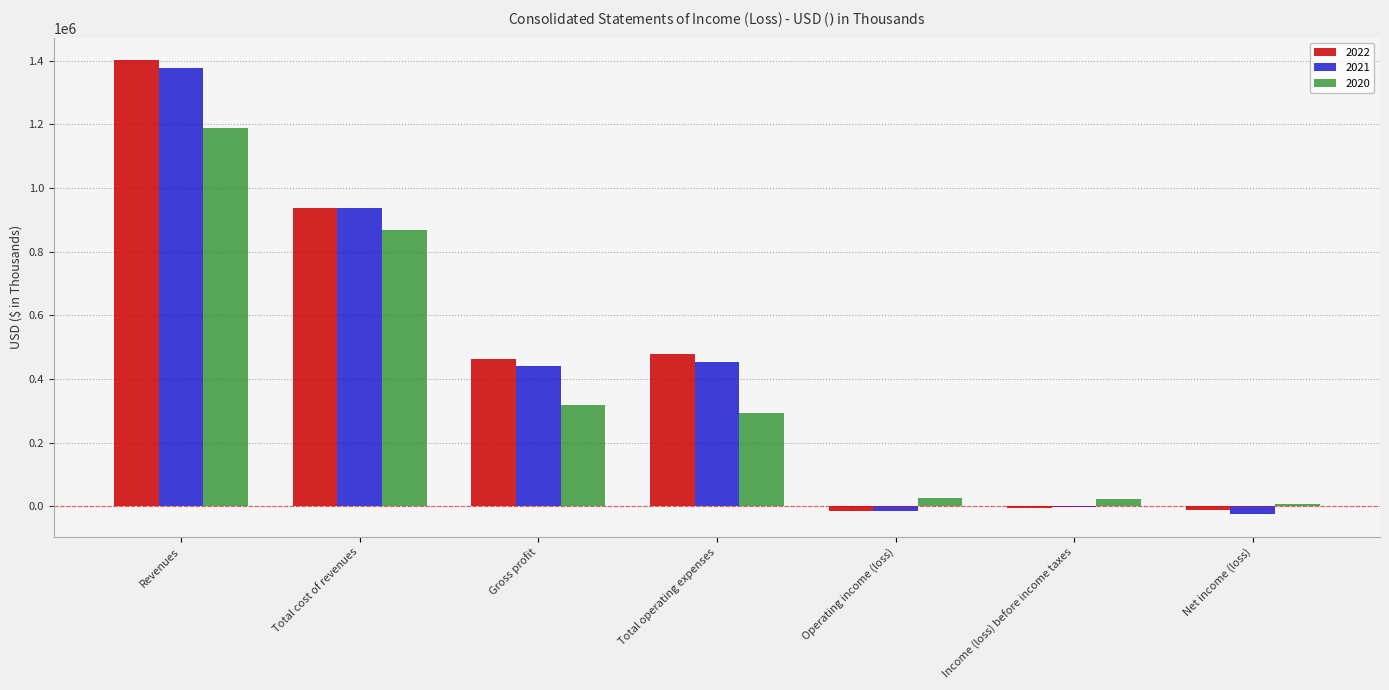

At which category does the chart reach its peak across all series?

Revenues